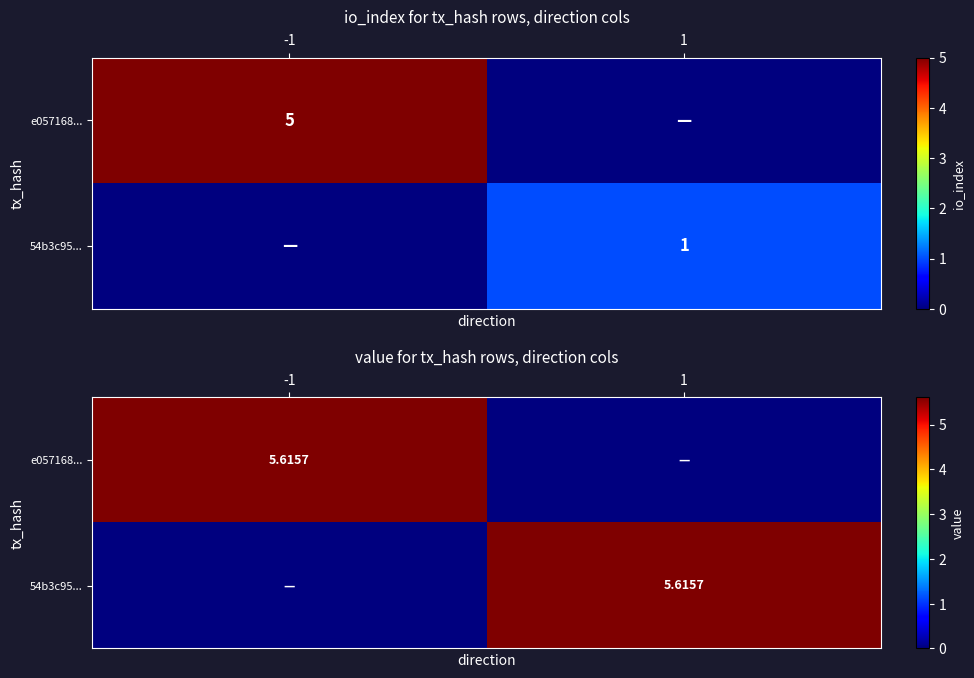

Is it true that e057168... equals 0.0 at 1?

True